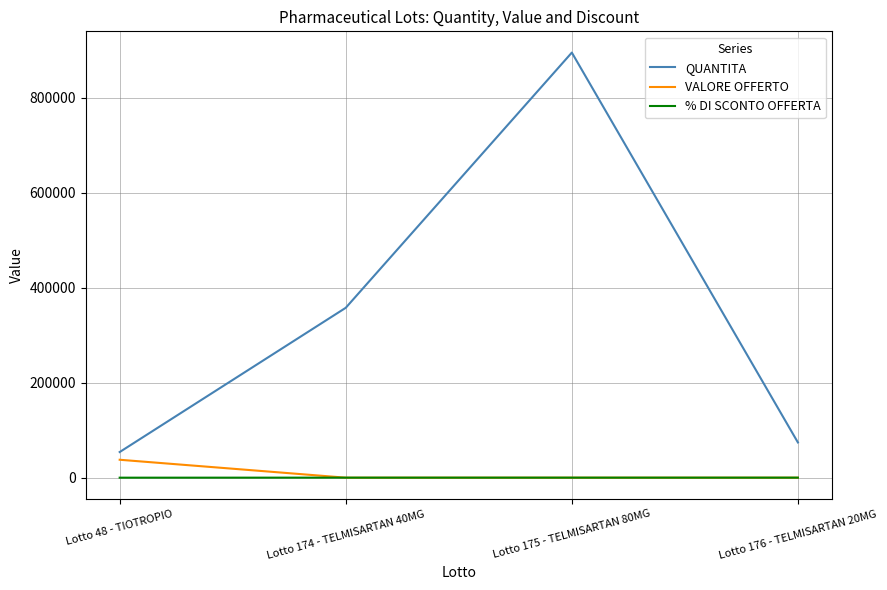

Which series has the widest spread of values?

QUANTITA